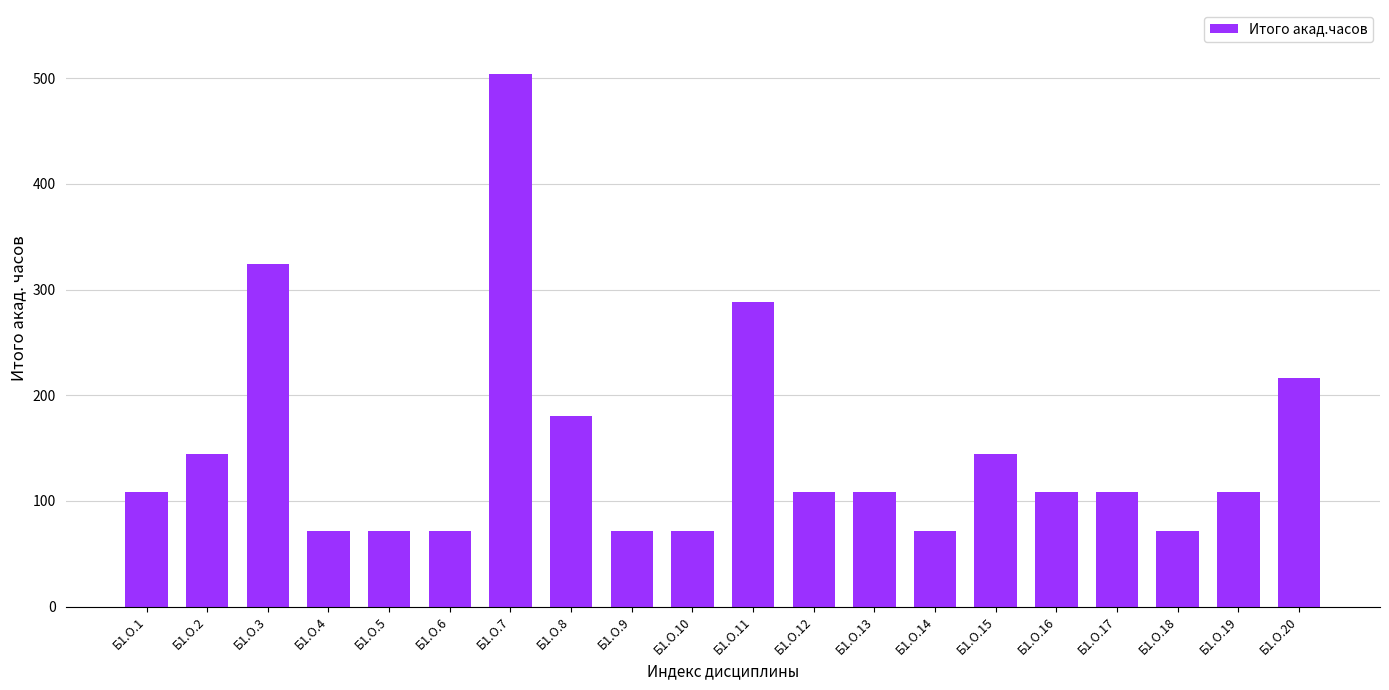

Are the bars grouped side by side (vs. stacked)?

No